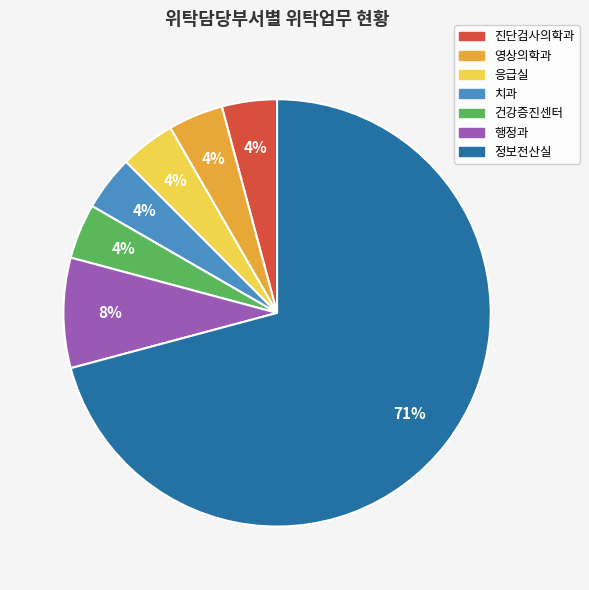

Approximately how many times larger is the value at 행정과 compared to 영상의학과?

2.0